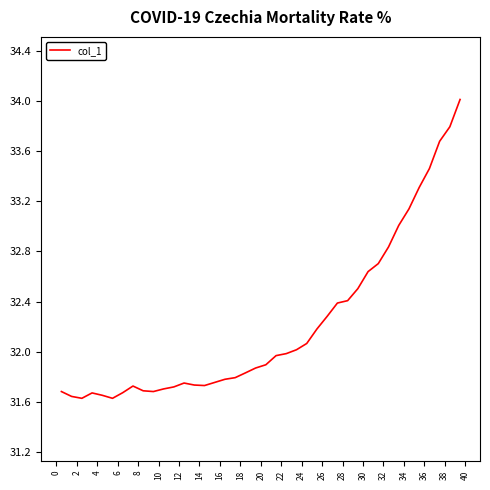

What is the maximum value shown in the chart?

34.0